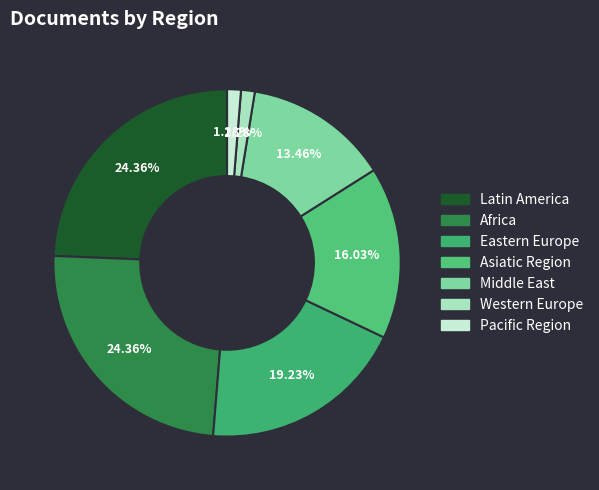

Is it true that Africa is 32% of the pie?

False